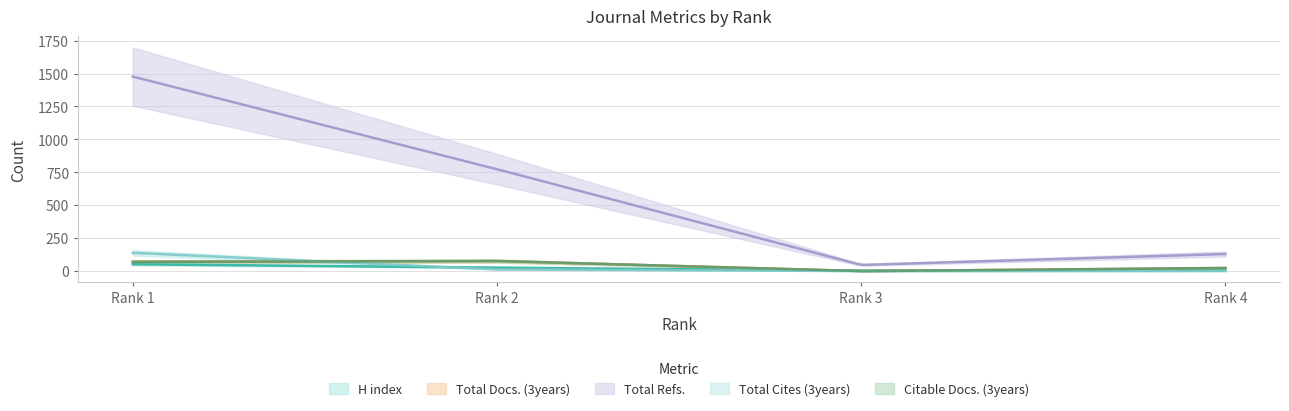

At which category is the sum across all series the highest?

Rank 1